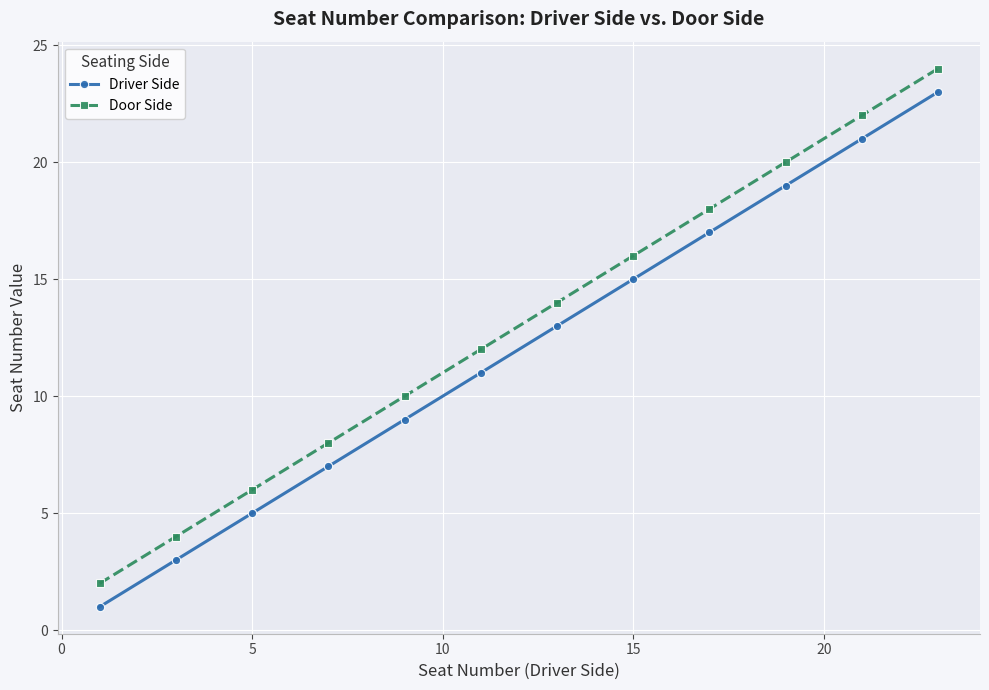

What are all the series names shown in the legend?

Driver Side, Door Side